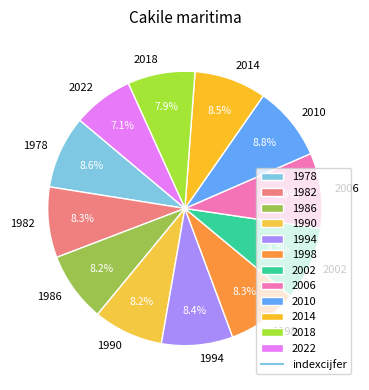

Is there a majority slice in this chart?

No